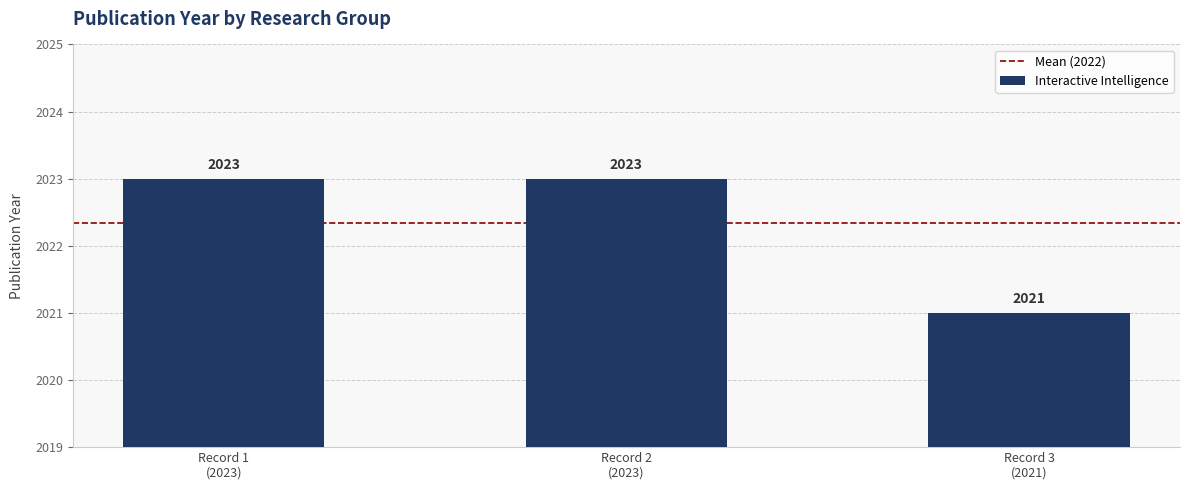

What is the maximum value shown in the chart?

2023